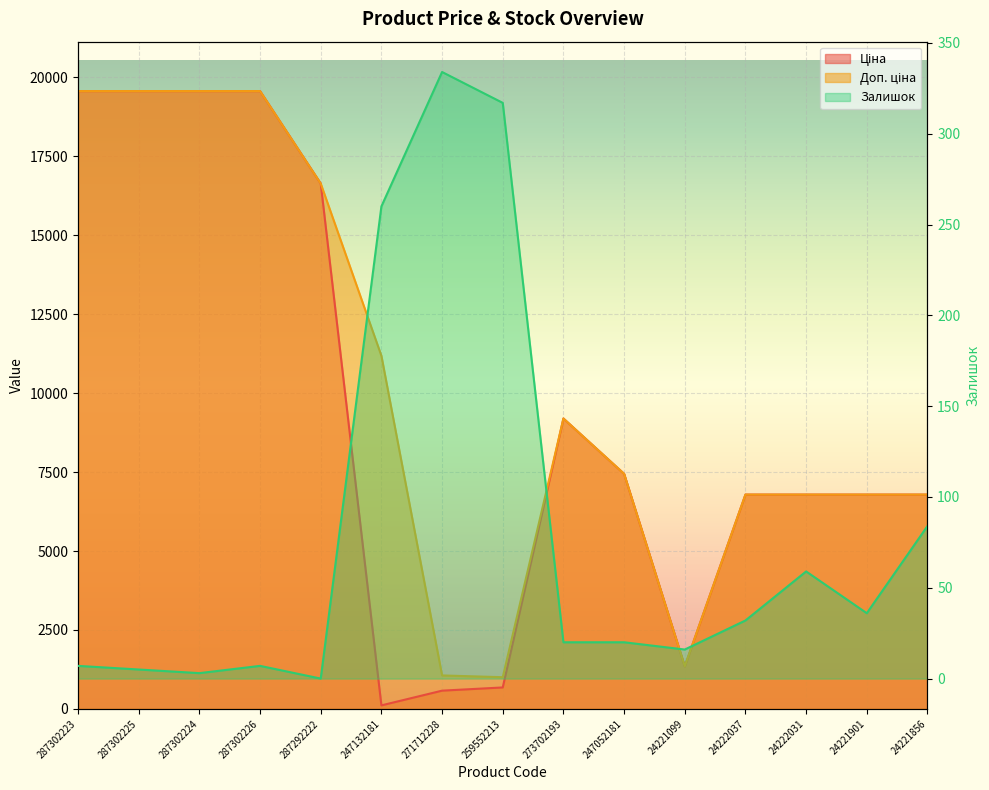

At which label is Ціна closest to 9838?

273702193